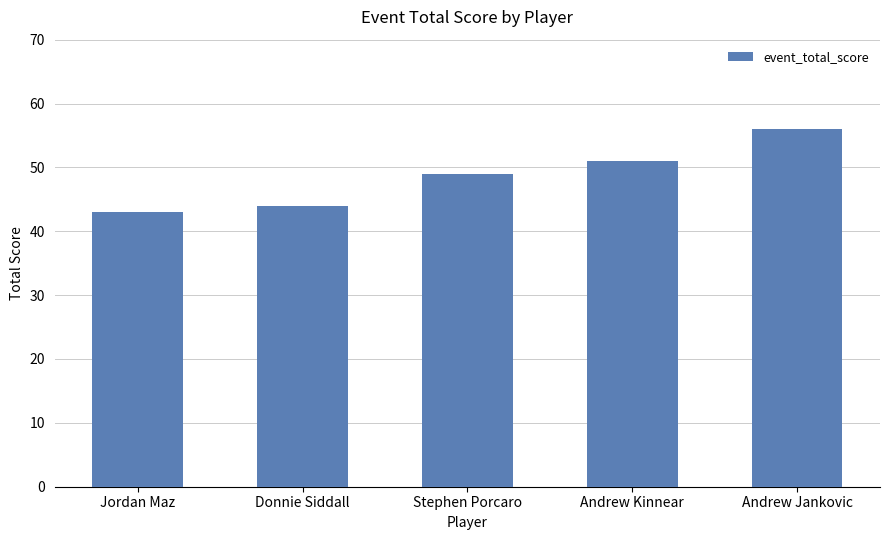

How many values are below 49?

2